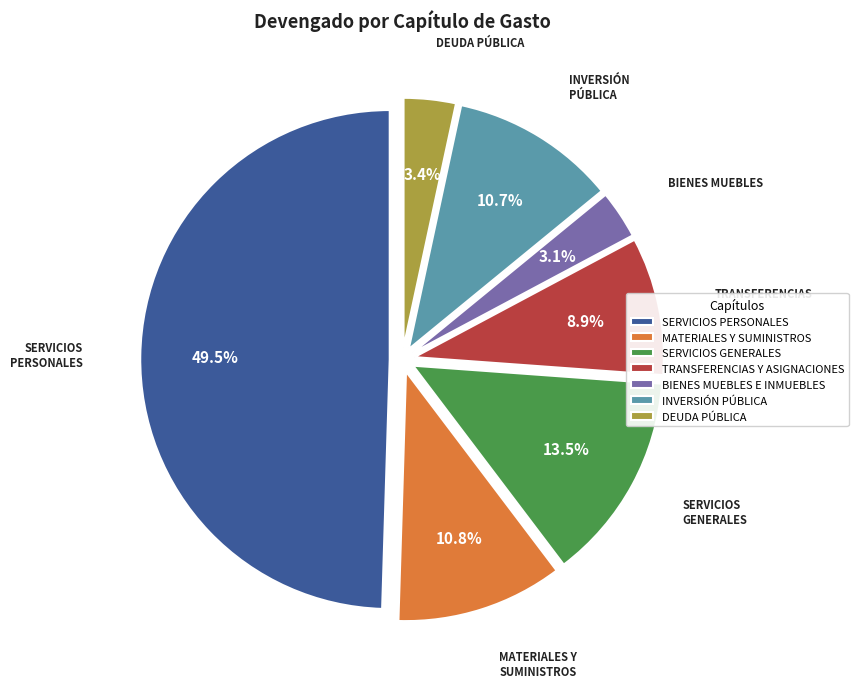

Count the number of slices in the pie.

7